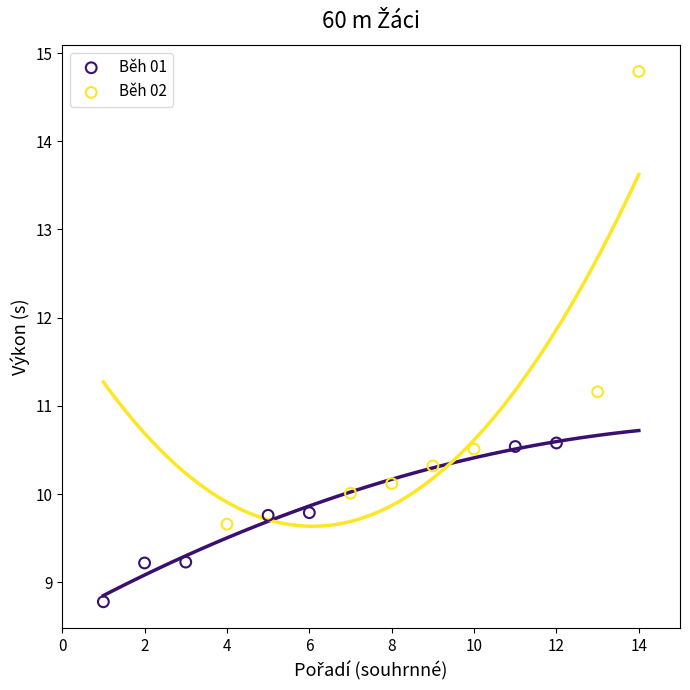

Which series reaches the minimum Y coordinate?

Běh 01